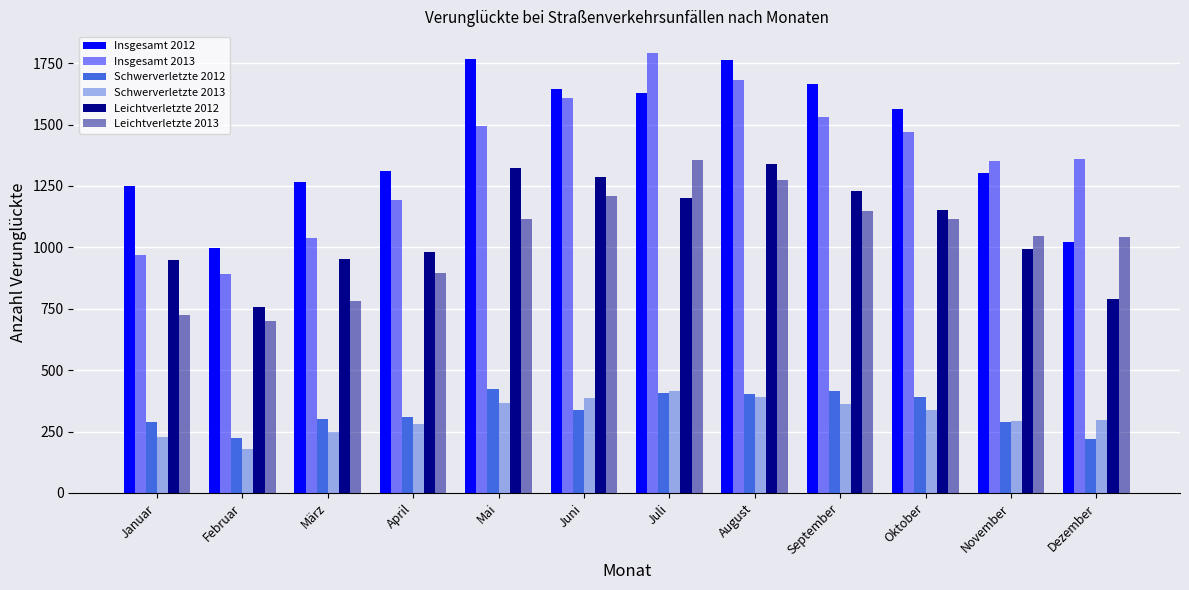

How many categories are shown in the chart?

12